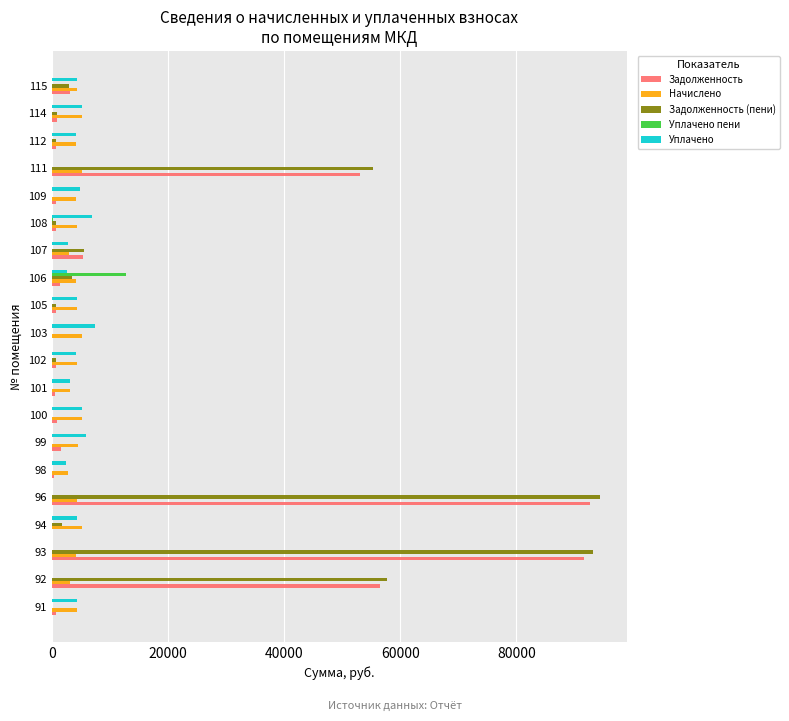

Count the number of data series in this chart.

5